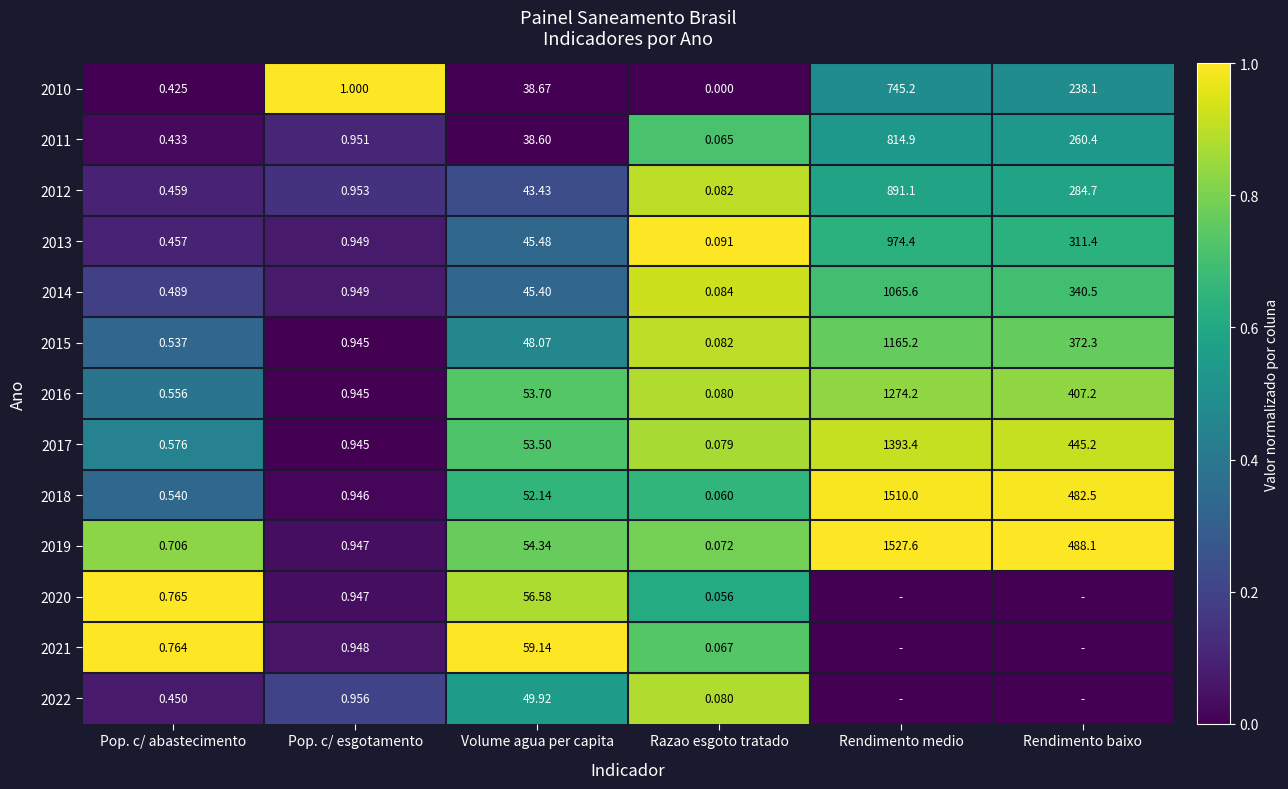

Which series changed the most between Pop. c/ esgotamento and Razao esgoto tratado?

2010